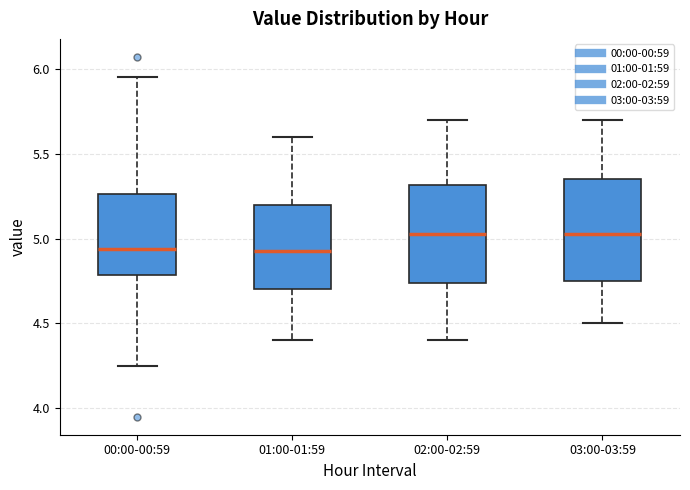

Reading left to right, transcribe this box plot: for each box, give where its median line is, the range the box spans, and where its two whiskers end, as read against the y-axis. The values are not printed on the chart, so give them approximately, as read against the axis.

00:00-00:59: median 4.95, box 4.80 to 5.25, whiskers 4.25 to 5.95
01:00-01:59: median 4.95, box 4.70 to 5.20, whiskers 4.40 to 5.60
02:00-02:59: median 5.05, box 4.75 to 5.30, whiskers 4.40 to 5.70
03:00-03:59: median 5.05, box 4.75 to 5.35, whiskers 4.50 to 5.70